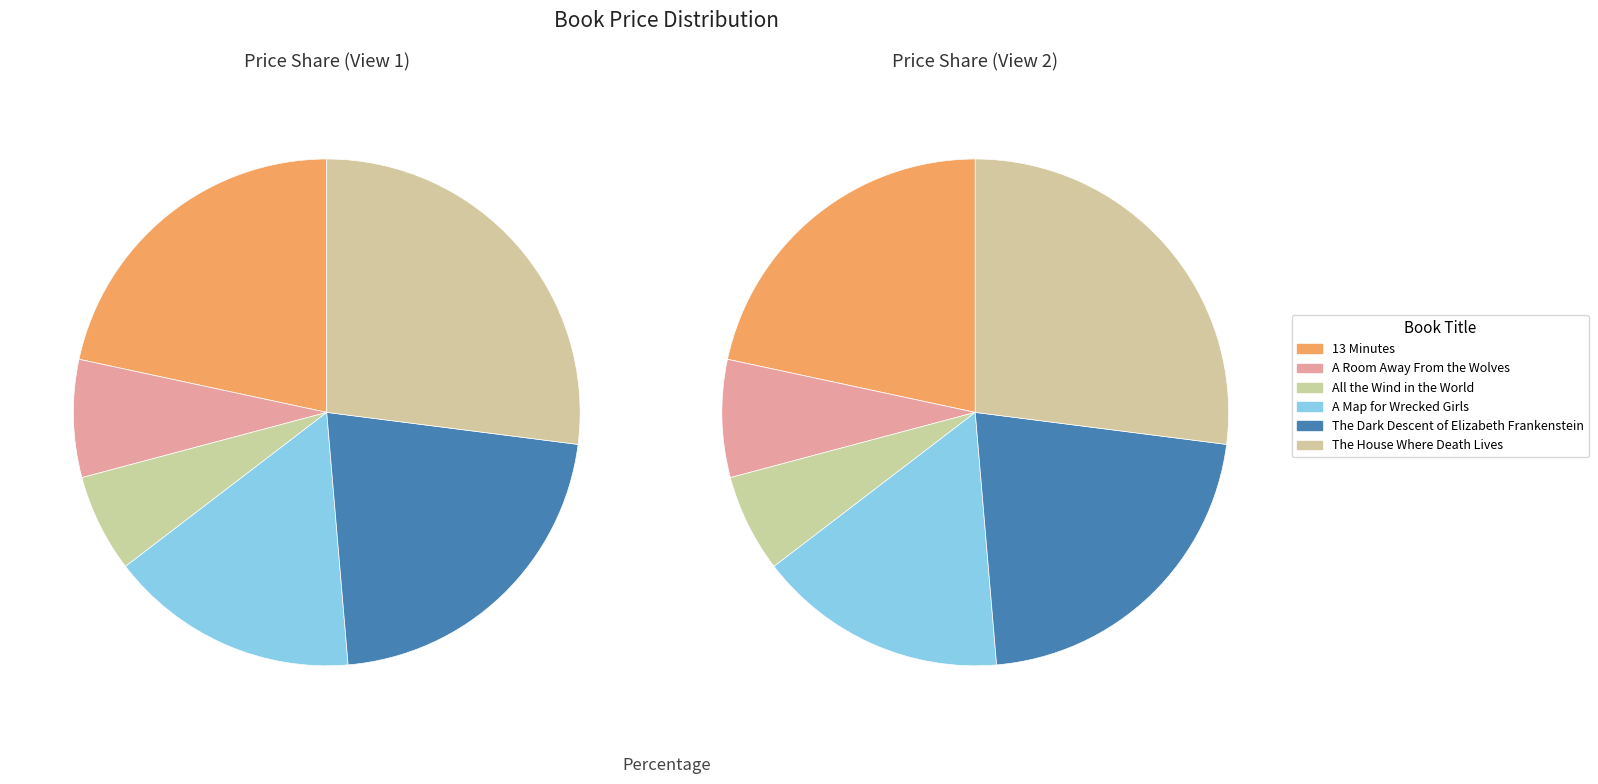

To the nearest percent, what is the average slice percentage?

17%